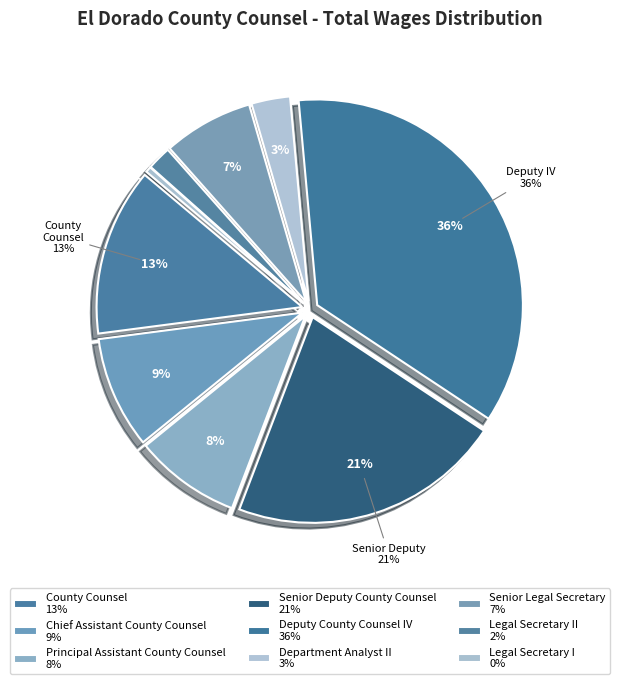

What portion of the pie excludes Legal Secretary I?

99.5%